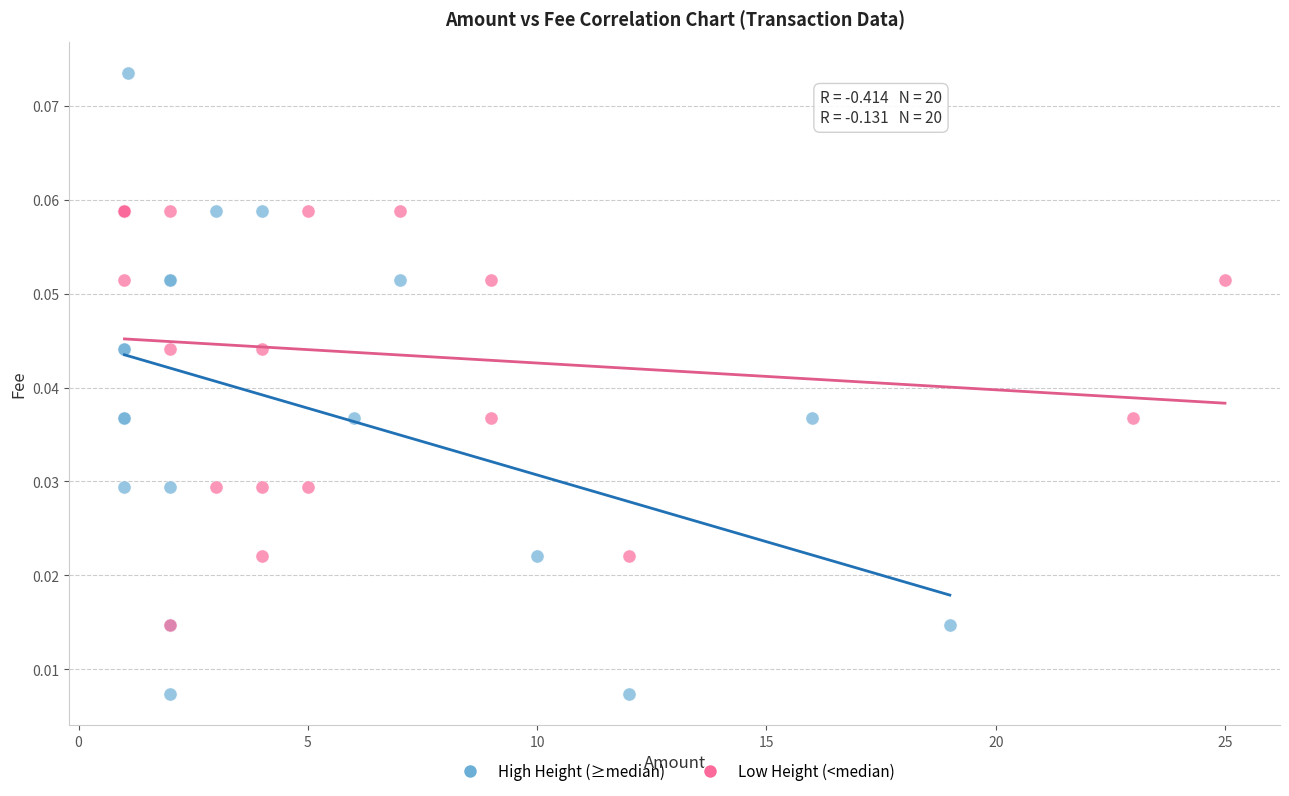

Which series reaches the maximum Y coordinate?

High Height (≥median)